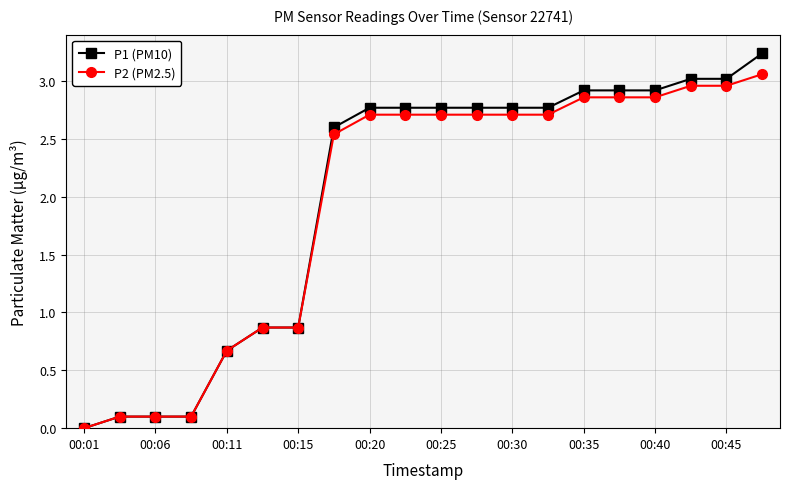

Which series has the widest spread of values?

P1 (PM10)